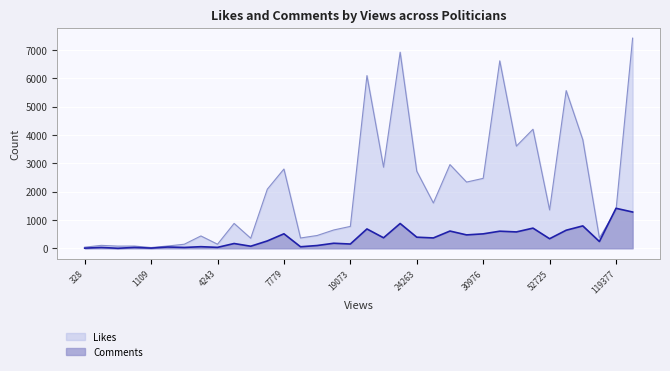

List the series in order of their peak value, lowest first.

Comments, Likes